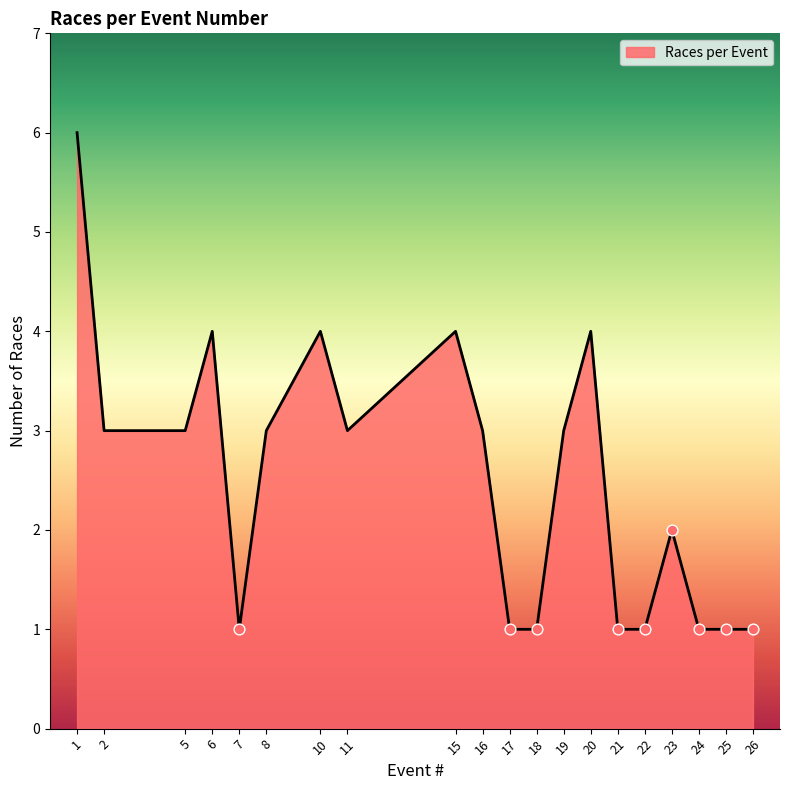

Approximately how many times larger is the value at 16 compared to 11?

1.0